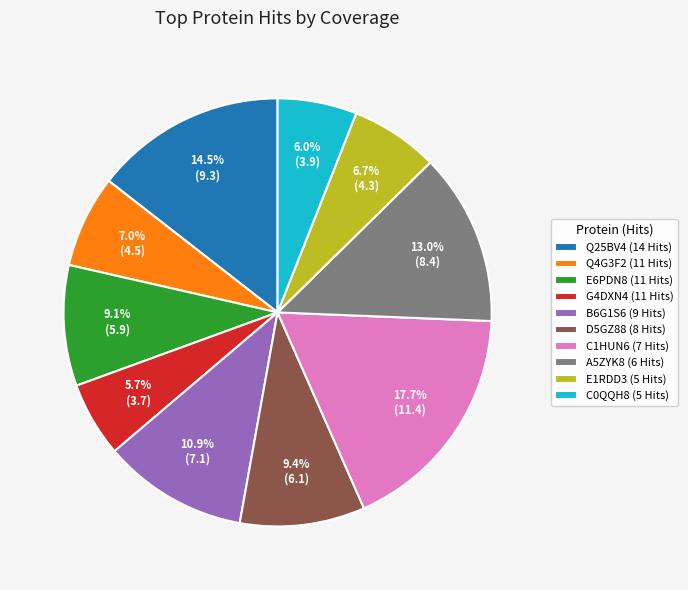

What is the largest slice in the pie chart?

C1HUN6 (7 Hits)